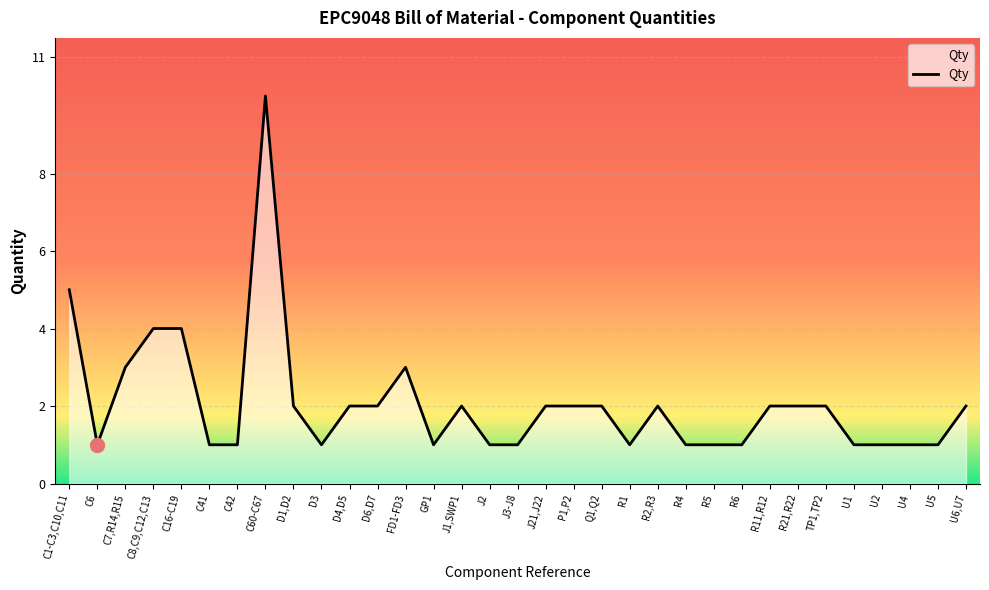

Reading right to left, what are all the values shown in this chart?

U6,U7=2	U5=1	U4=1	U2=1	U1=1	TP1,TP2=2	R21,R22=2	R11,R12=2	R6=1	R5=1	R4=1	R2,R3=2	R1=1	Q1,Q2=2	P1,P2=2	J21,J22=2	J3-J8=1	J2=1	J1,SWP1=2	GP1=1	FD1-FD3=3	D6,D7=2	D4,D5=2	D3=1	D1,D2=2	C60-C67=10	C42=1	C41=1	C16-C19=4	C8,C9,C12,C13=4	C7,R14,R15=3	C6=1	C1-C3,C10,C11=5